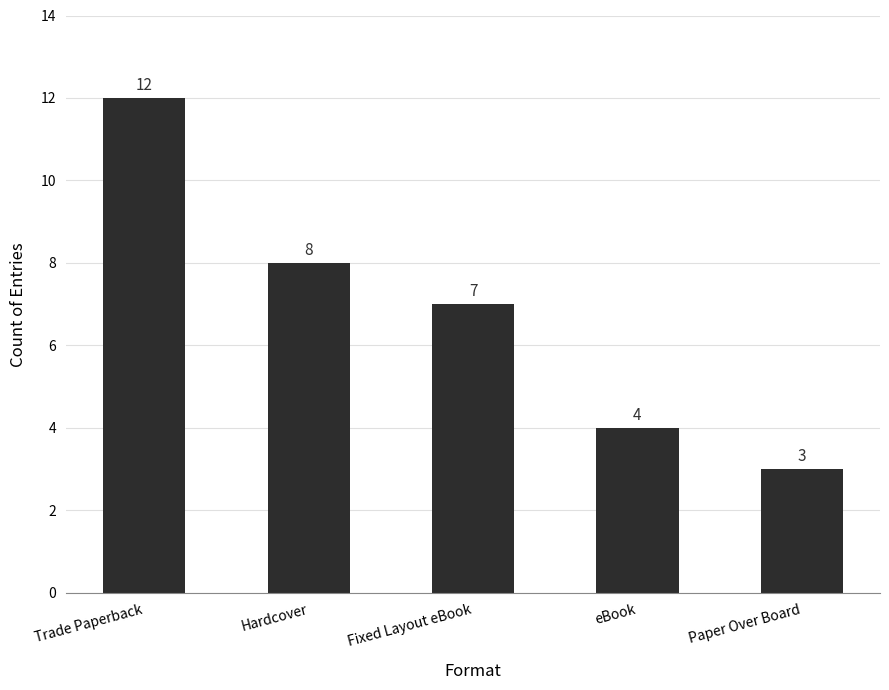

Are the bars horizontal?

No